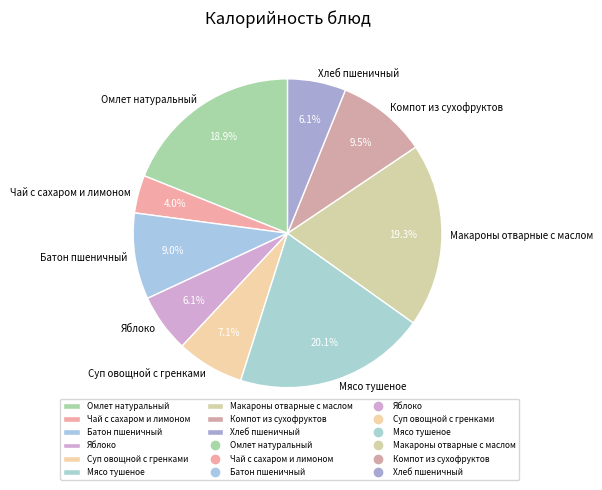

What percentage is NOT represented by Омлет натуральный?

81.1%